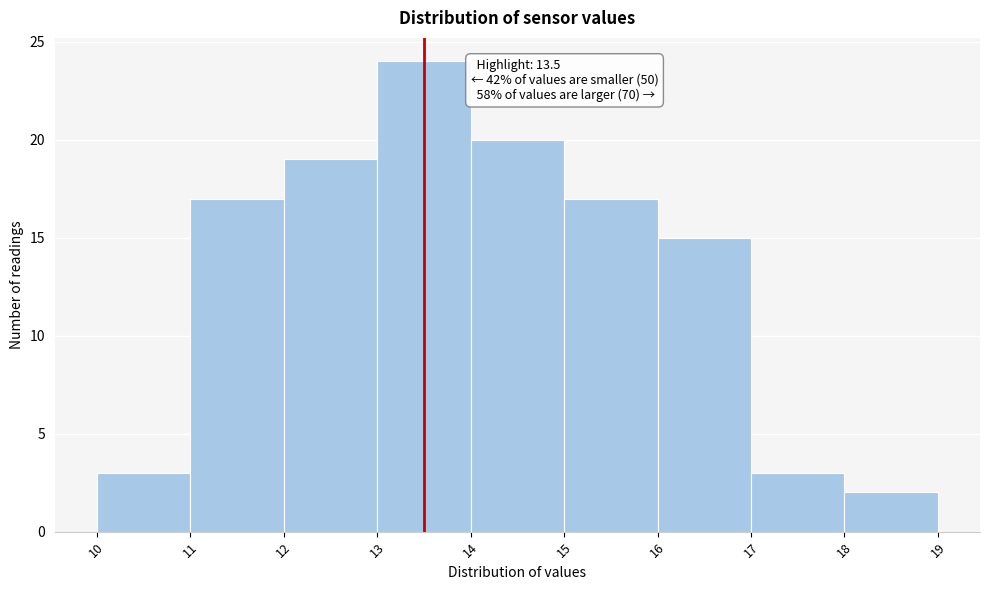

Over which range of the x-axis is the bar tallest?

13 to 14